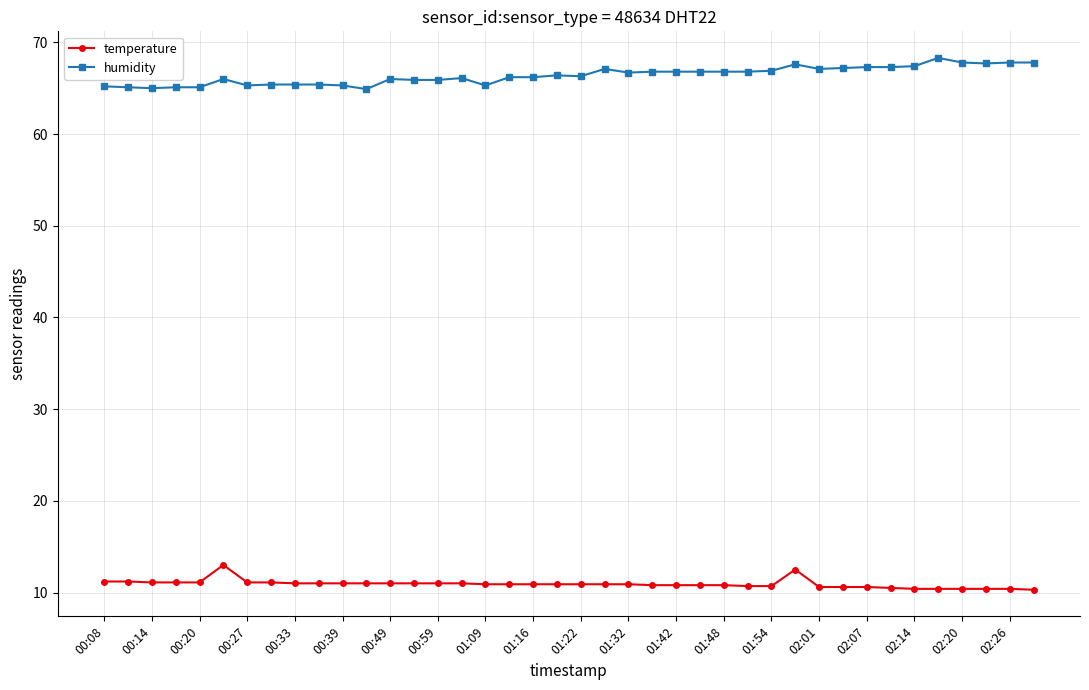

True or false: humidity has more than 1 interior local peaks.

True